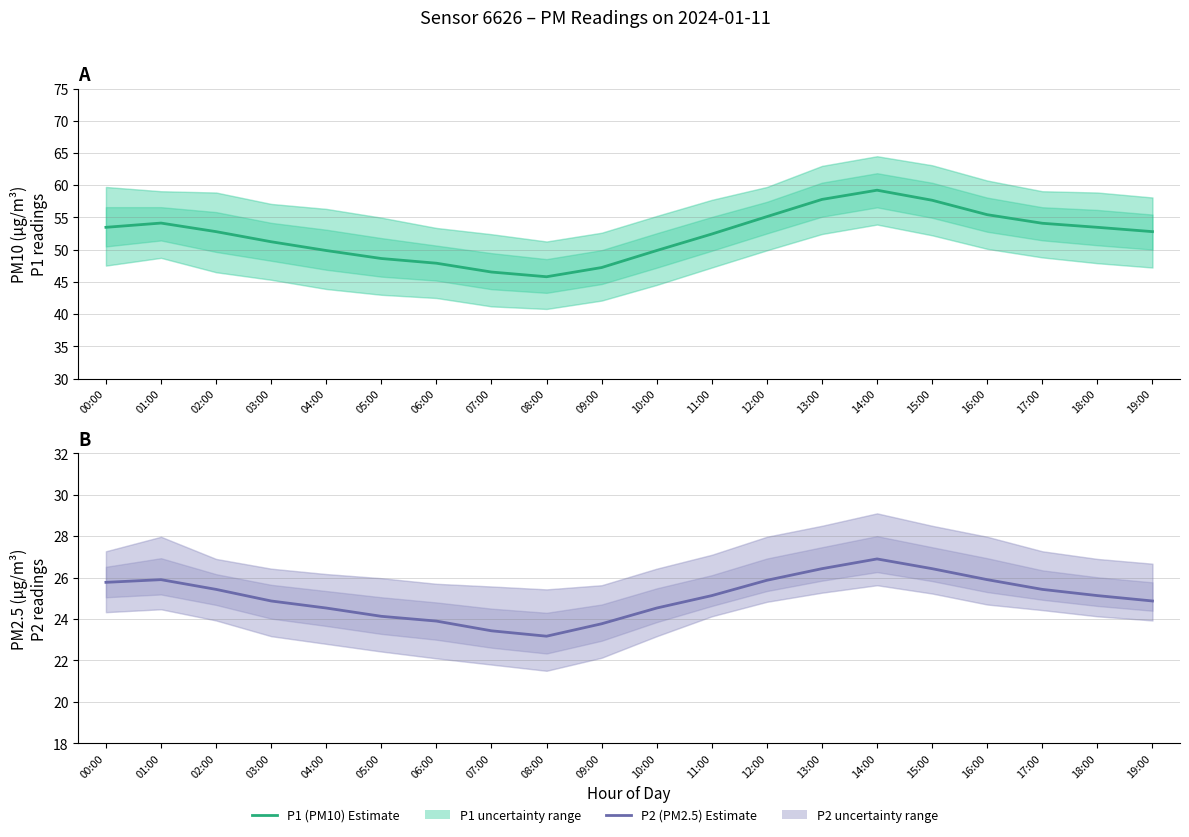

What is the change in value from 05:00 to 06:00?

-0.2